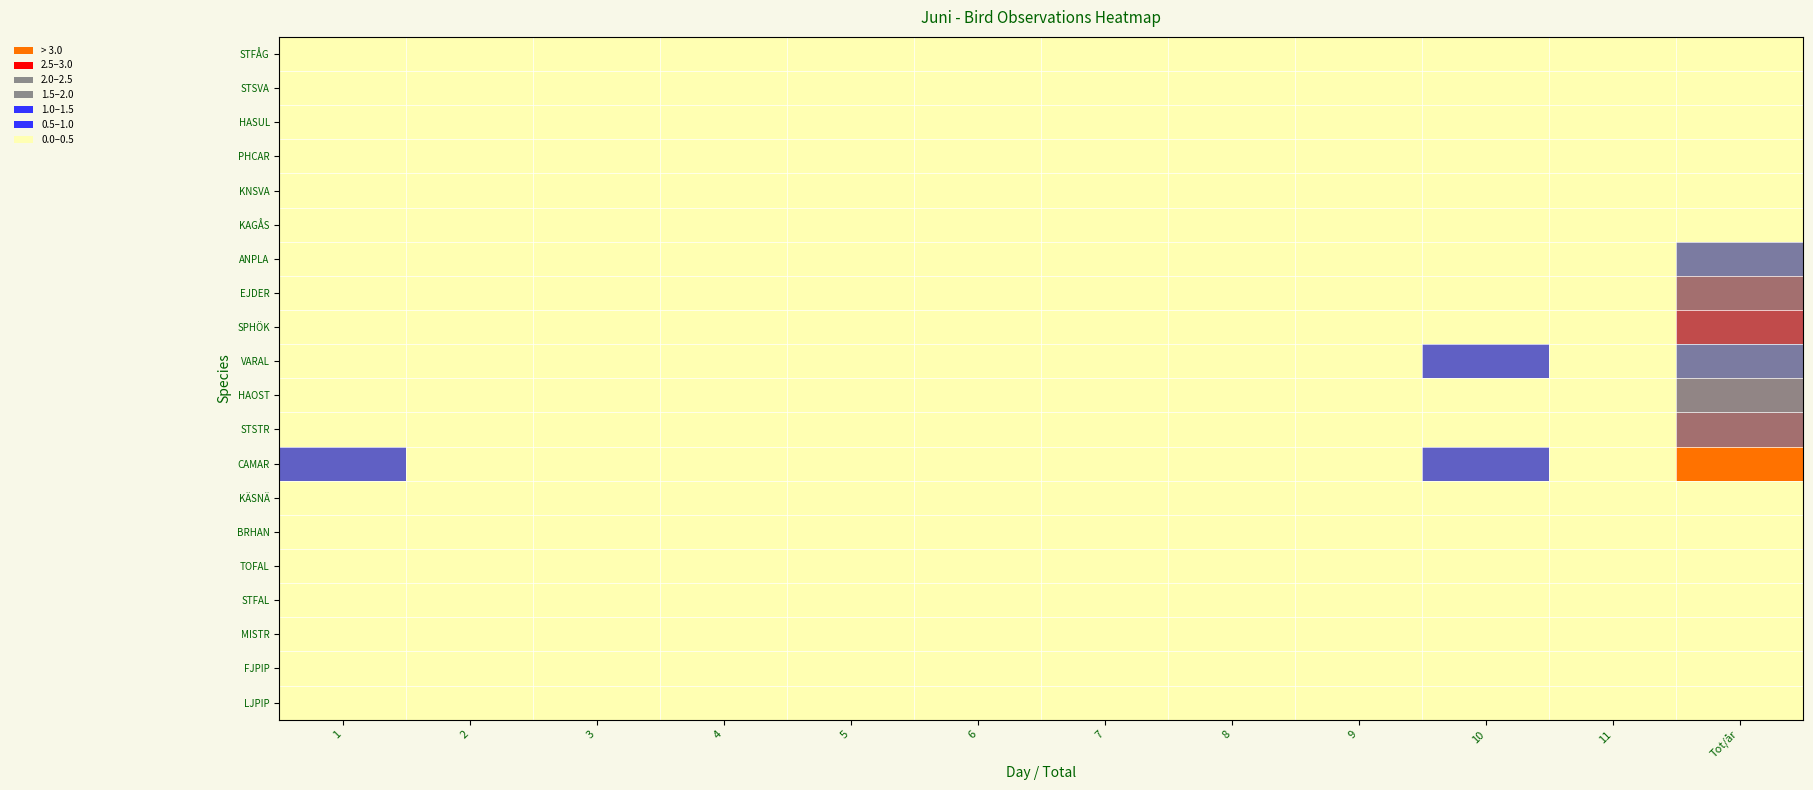

Which series has the largest range (max minus min)?

CAMAR